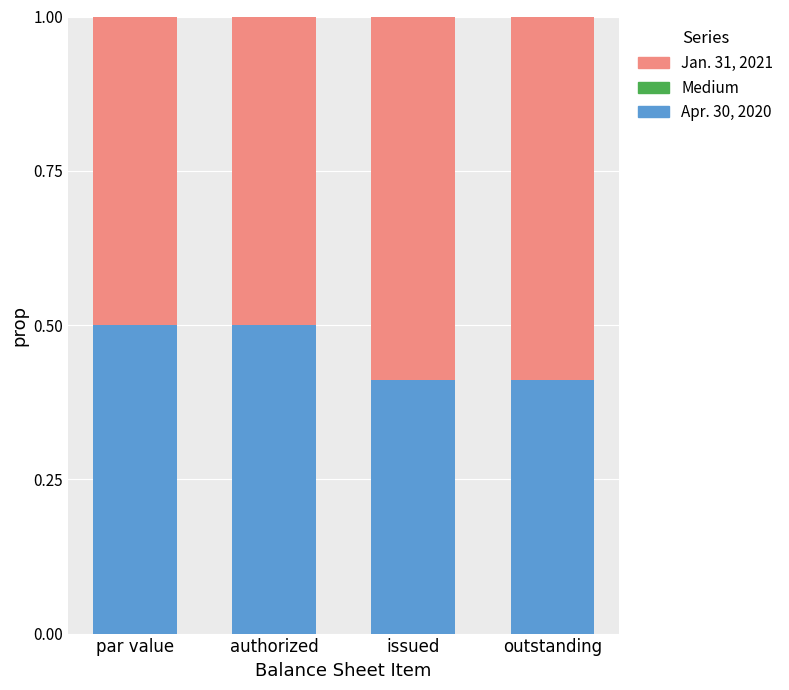

What is the total value across all series at par value?

1.0